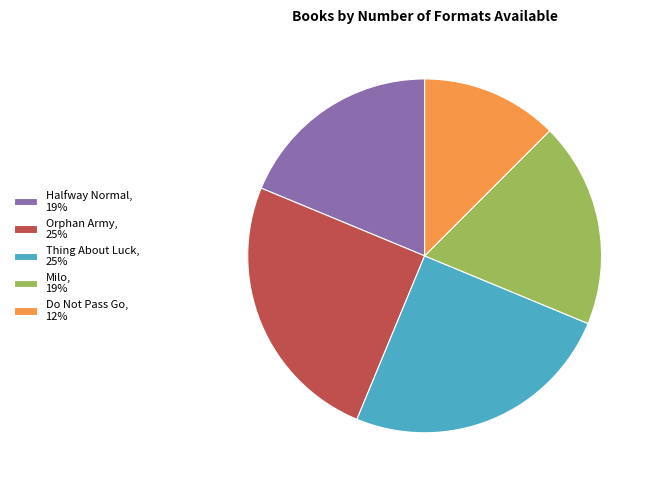

Which category has the smallest portion of the pie?

Do Not Pass Go